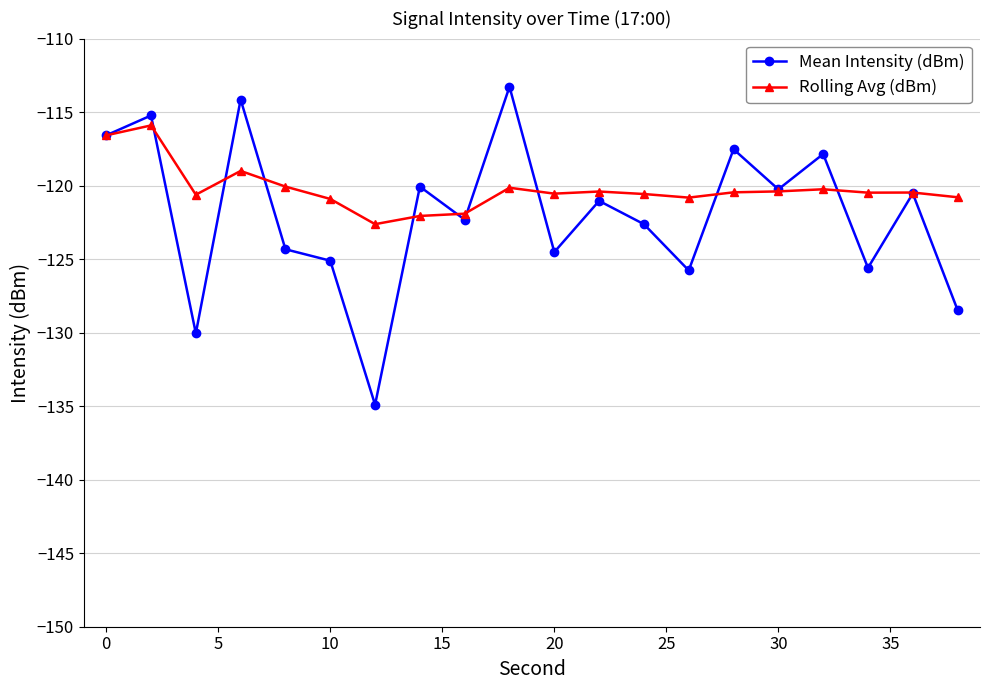

What is the value of the Mean Intensity (dBm) point at the 14th from the left?

-125.8